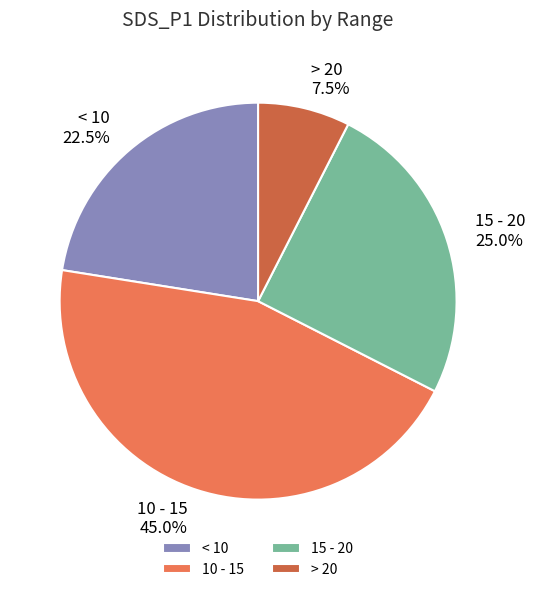

How many slices are in this pie chart?

4